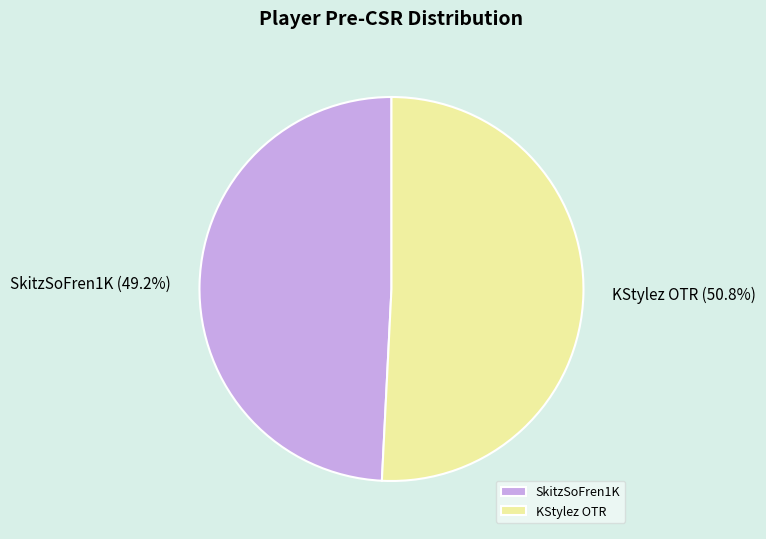

To the nearest percent, what percentage of the pie is KStylez OTR?

51%